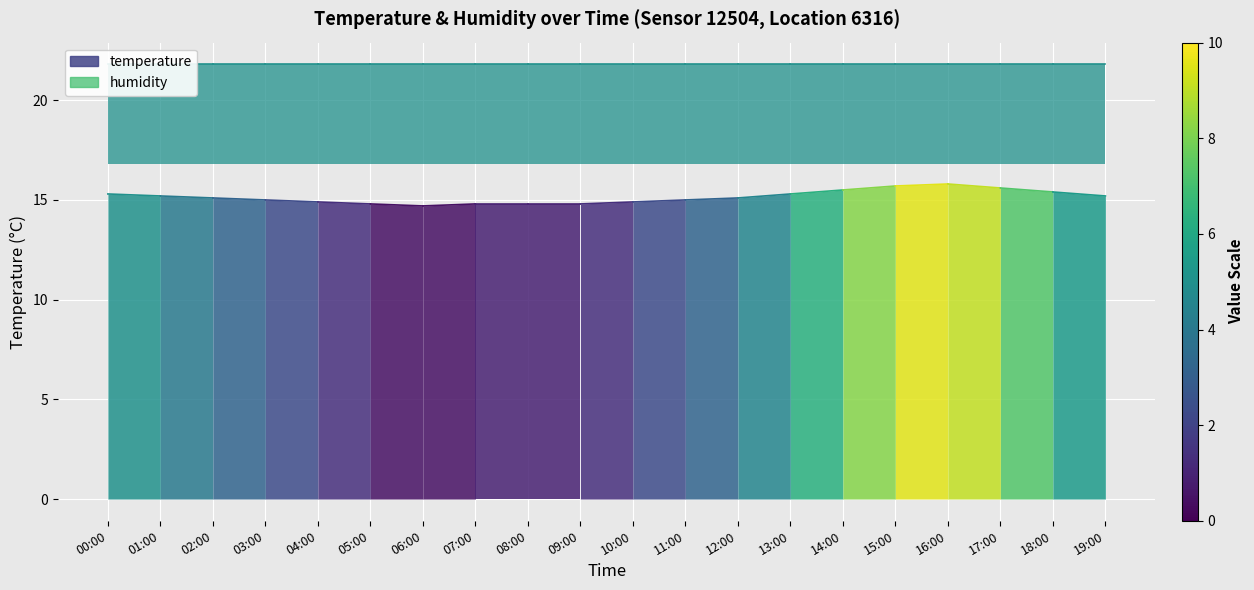

Read the humidity value at 00:00.

21.8